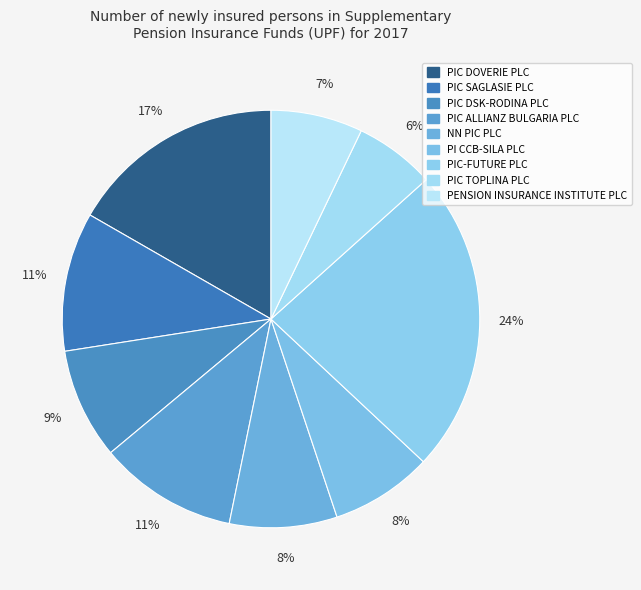

How many slices are in this pie chart?

9